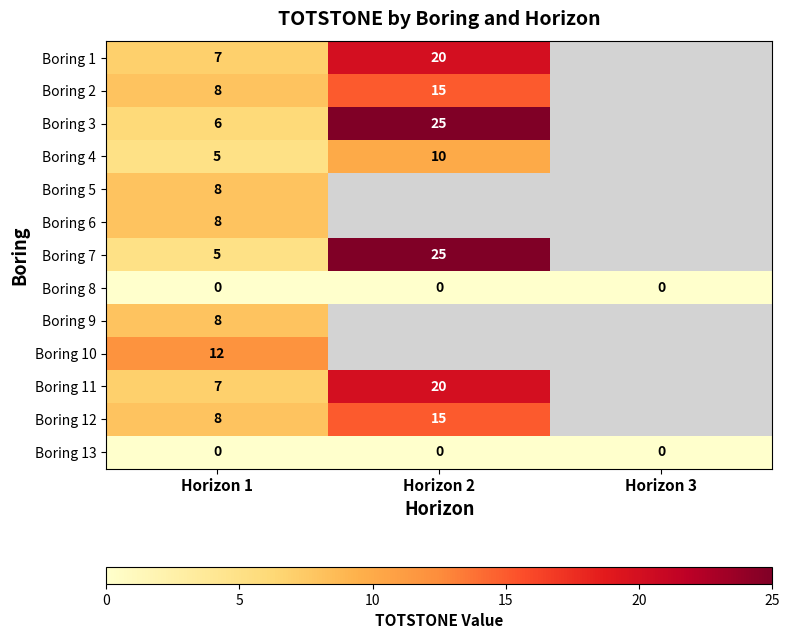

Which category has the lowest value across all series?

Horizon 1